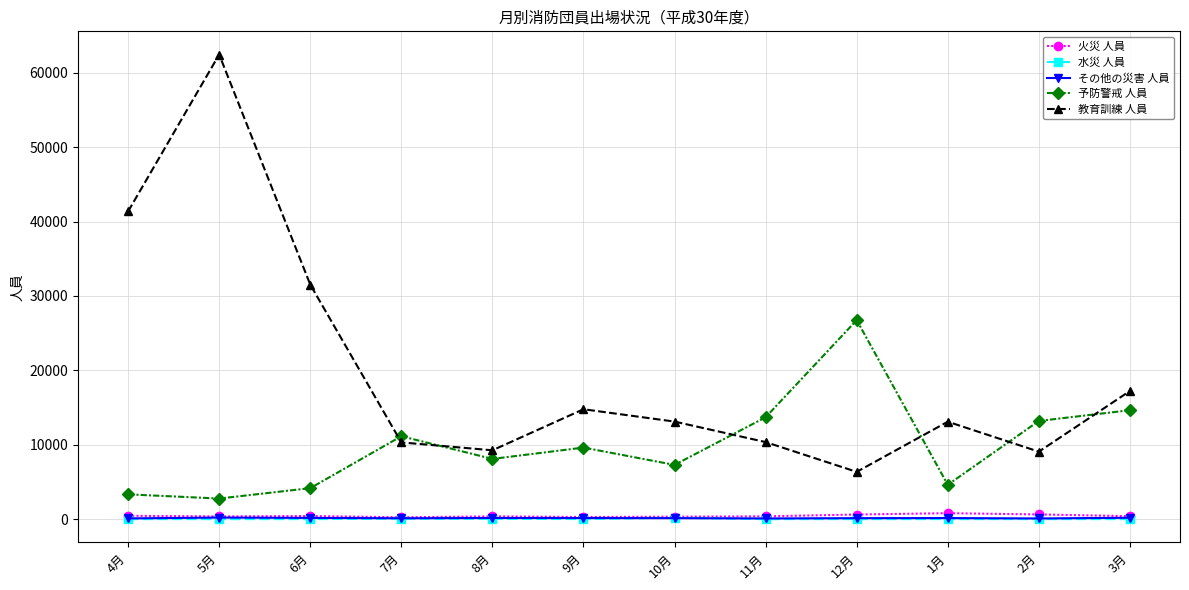

The 水災 人員 series shows 57 at 7月. True or false?

True